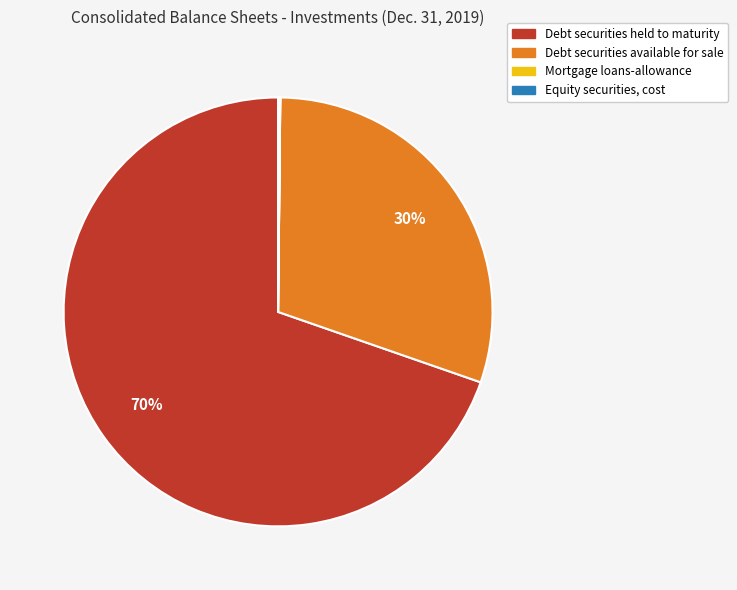

The Debt securities available for sale slice represents 30% of the pie. True or false?

True